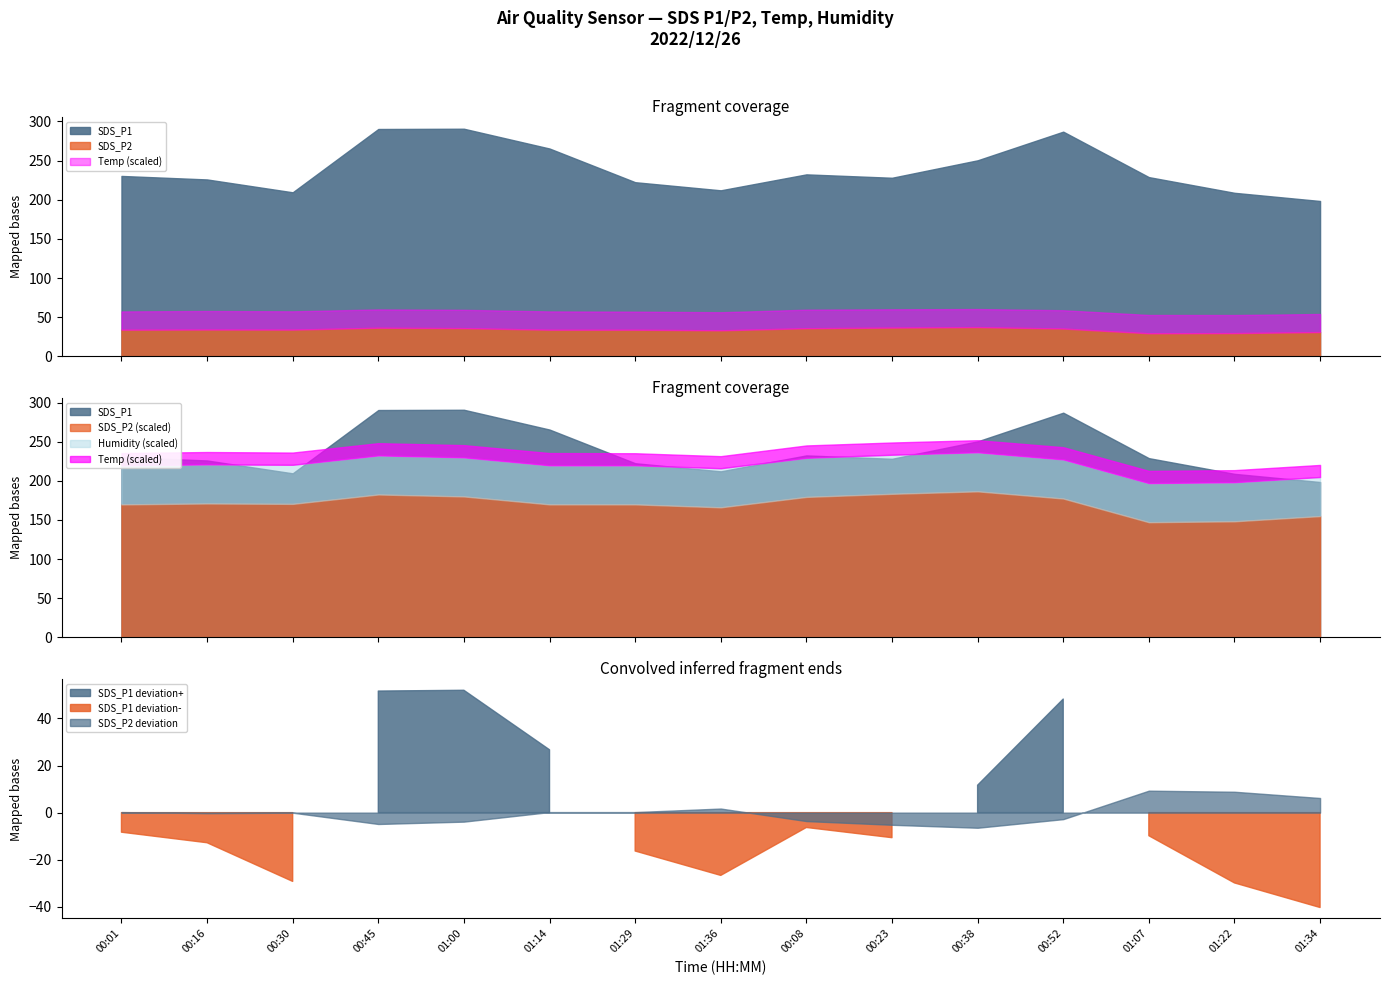

Between 00:38 and 01:34, which is larger?

00:38